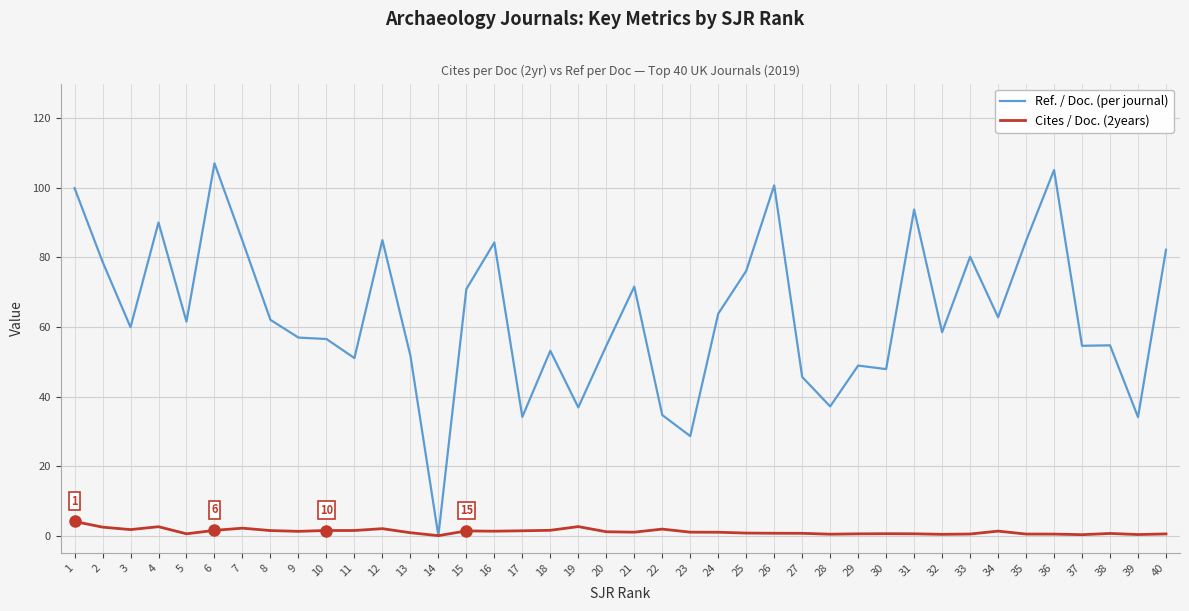

Count the number of categories in the chart.

40